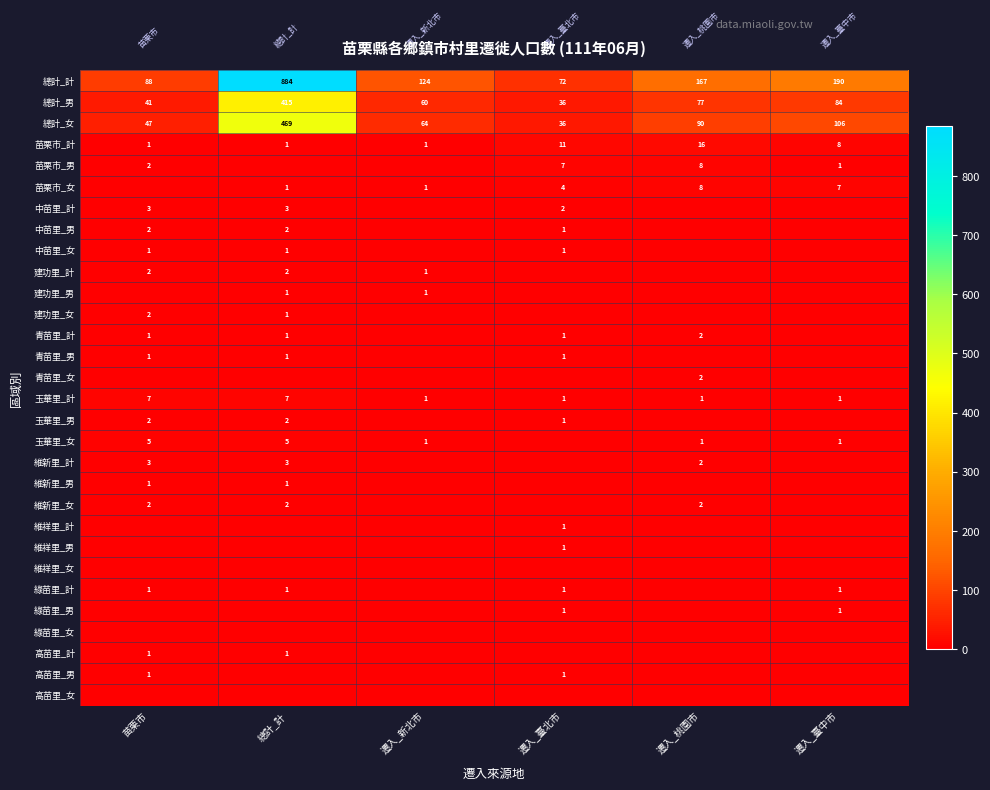

What is the sum of all 玉華里_計 values?

18